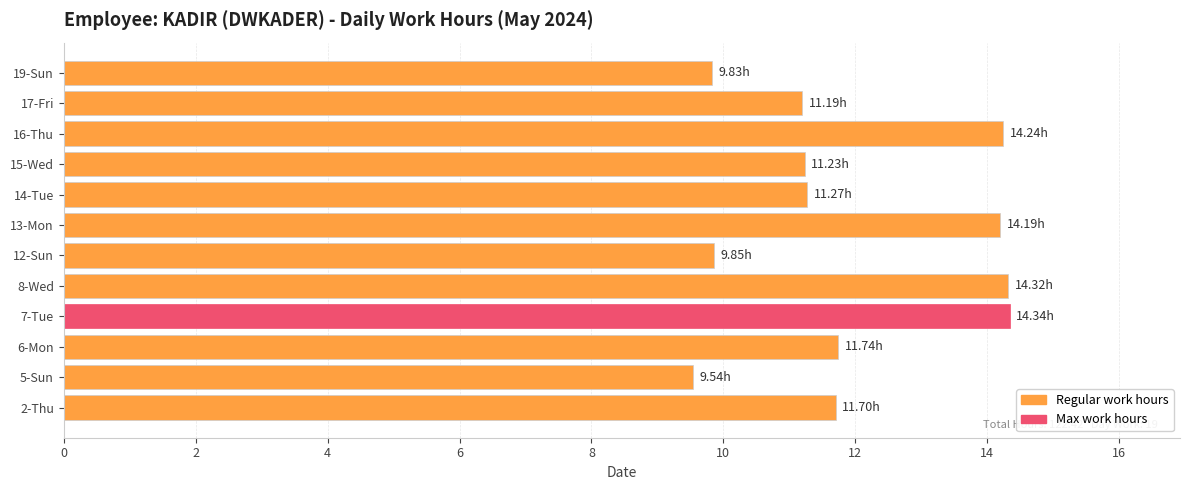

Which label corresponds to the smallest value in the chart?

5-Sun